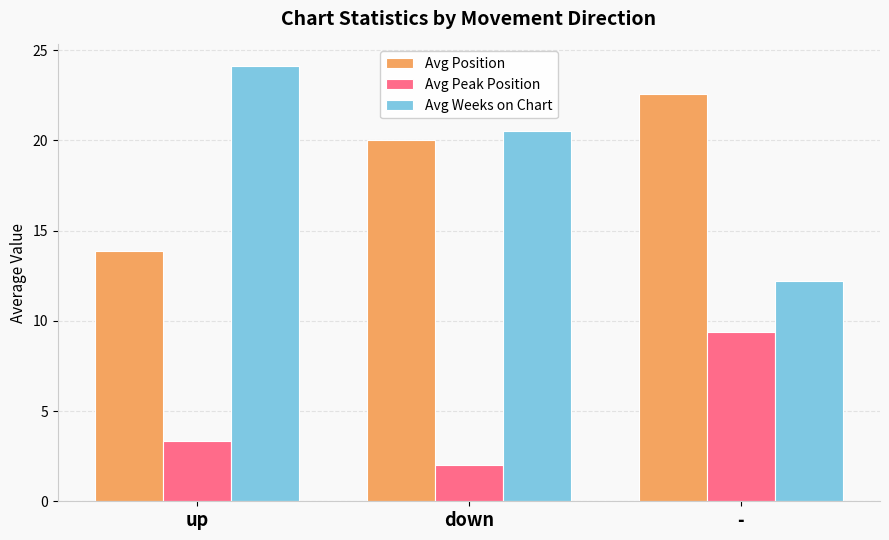

Which series changed the most between up and -?

Avg Weeks on Chart